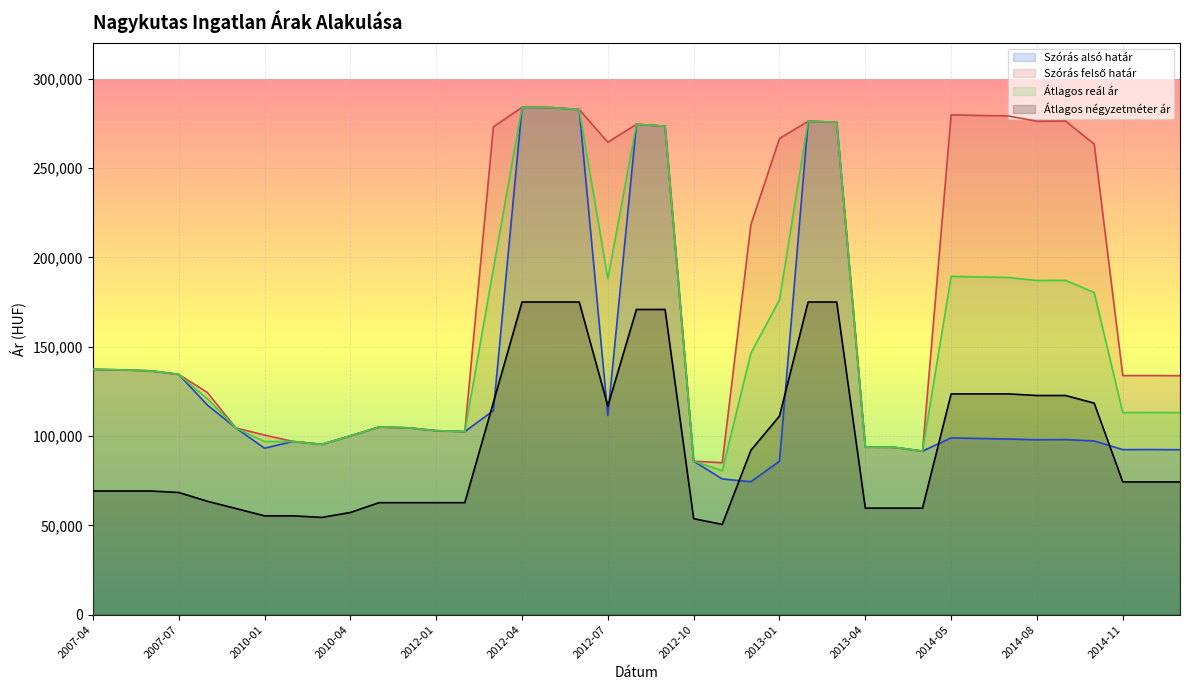

True or false: Szórás felső határ and Átlagos négyzetméter ár cross at least once.

False